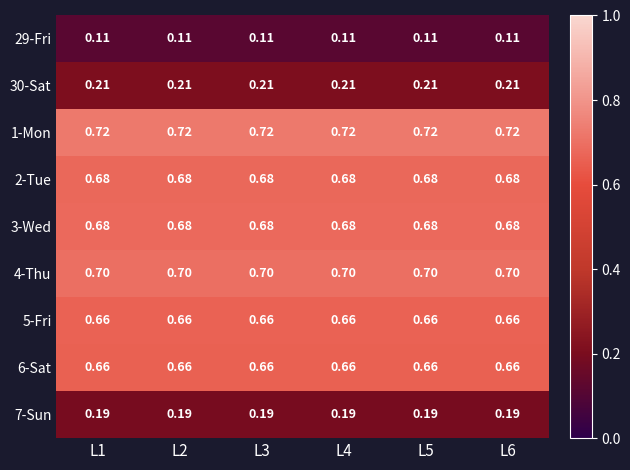

How many data points does each series have?

6